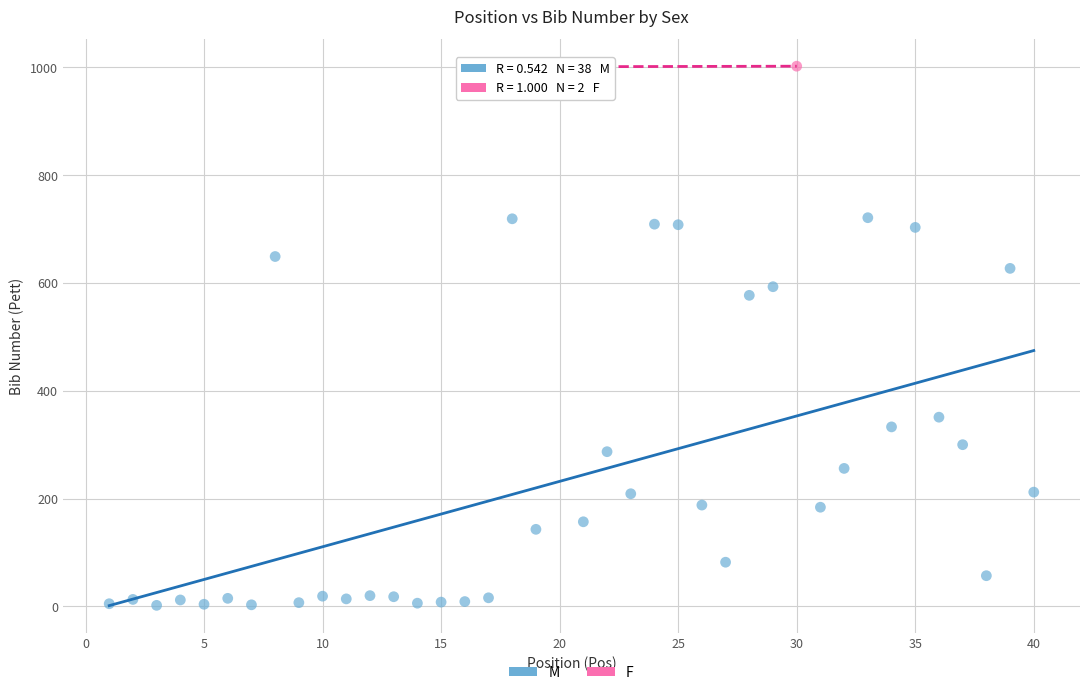

What are all the series names shown in the legend?

M, F